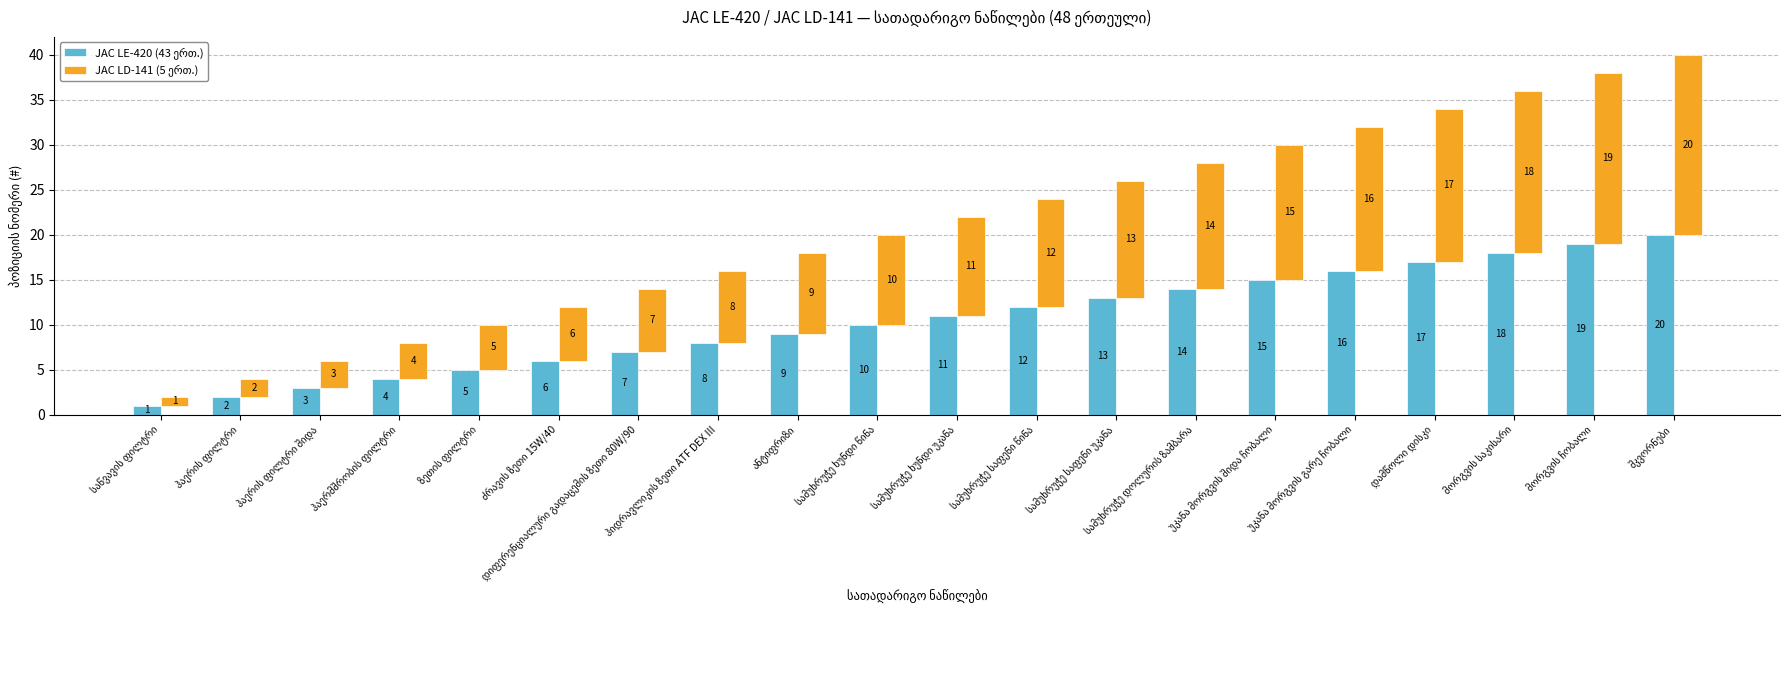

What is the label of the 5th bar from the right?

უკანა მორგვის გარე ჩობალი